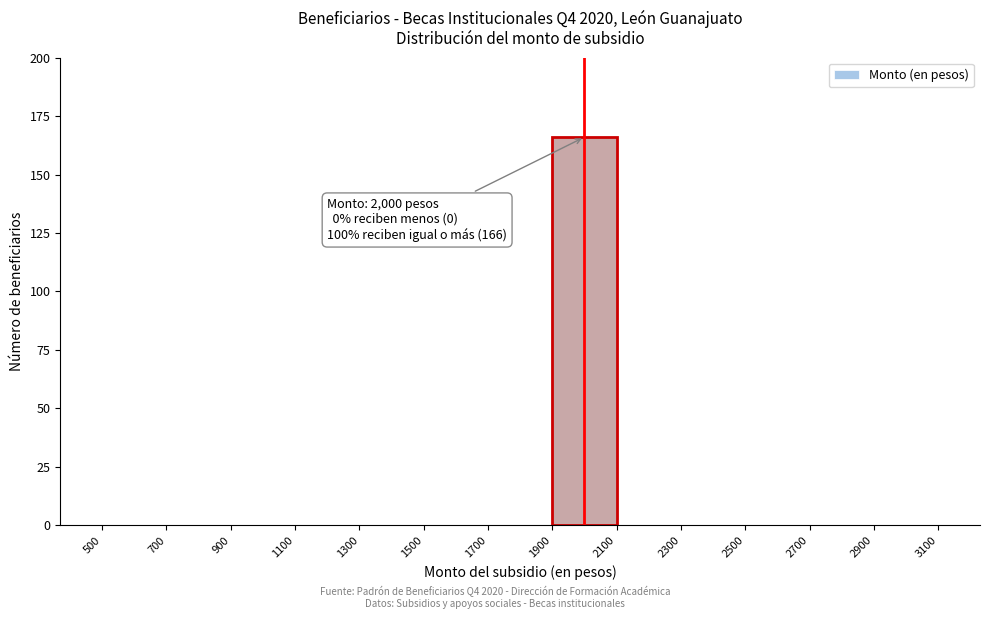

Which range on the x-axis has the tallest bar?

1900 to 2100